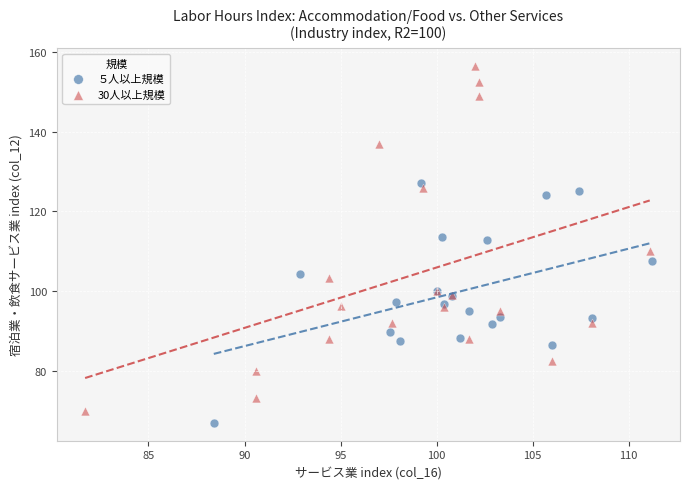

Which series has the widest spread of Y values?

30人以上規模